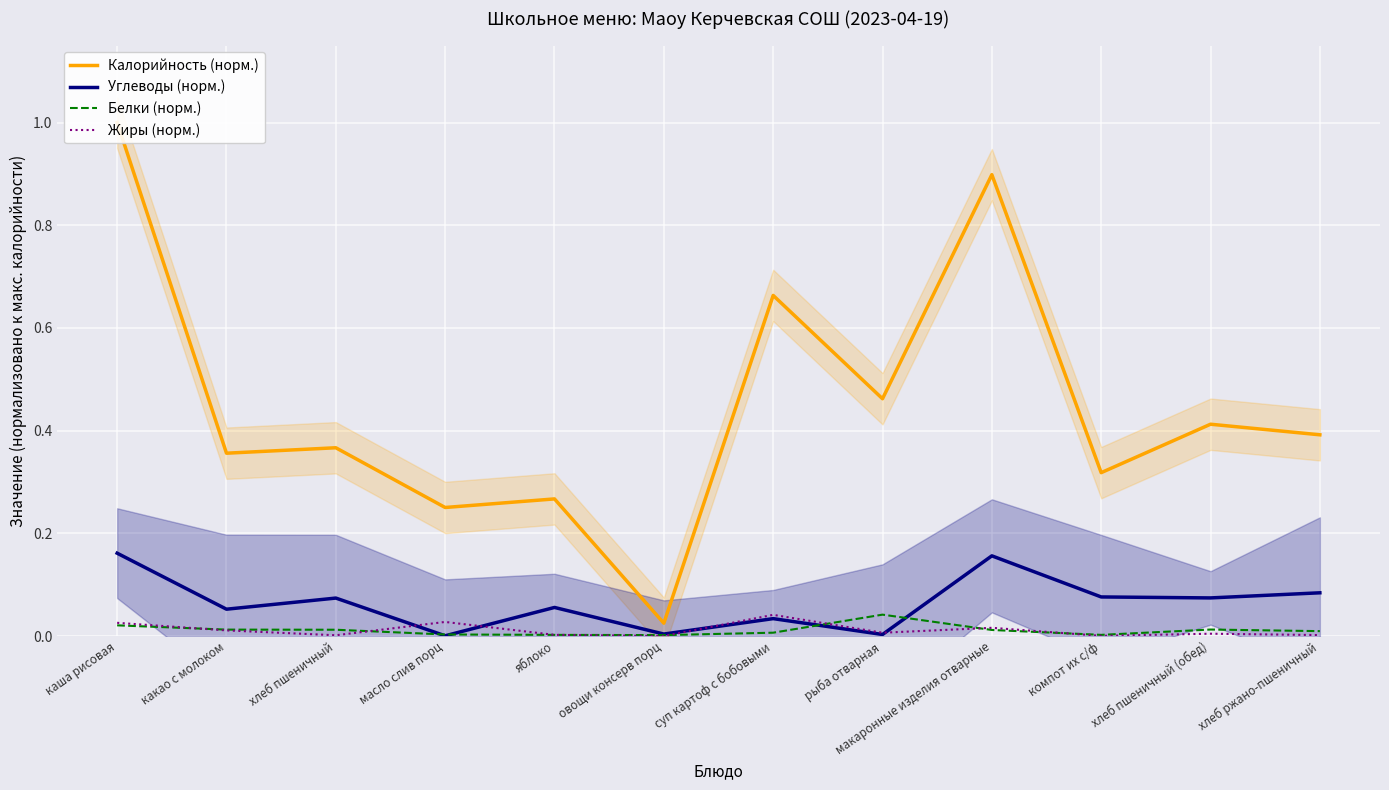

How many lines are shown in the chart?

4